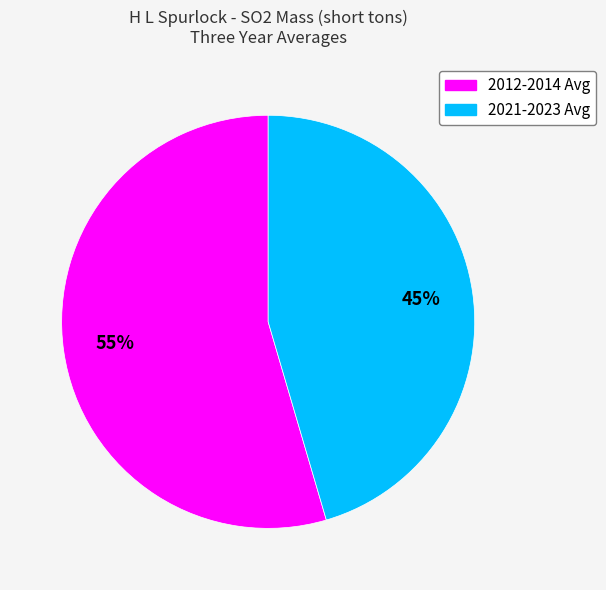

To the nearest percent, what is the combined percentage of 2021-2023 Avg and 2012-2014 Avg?

100%